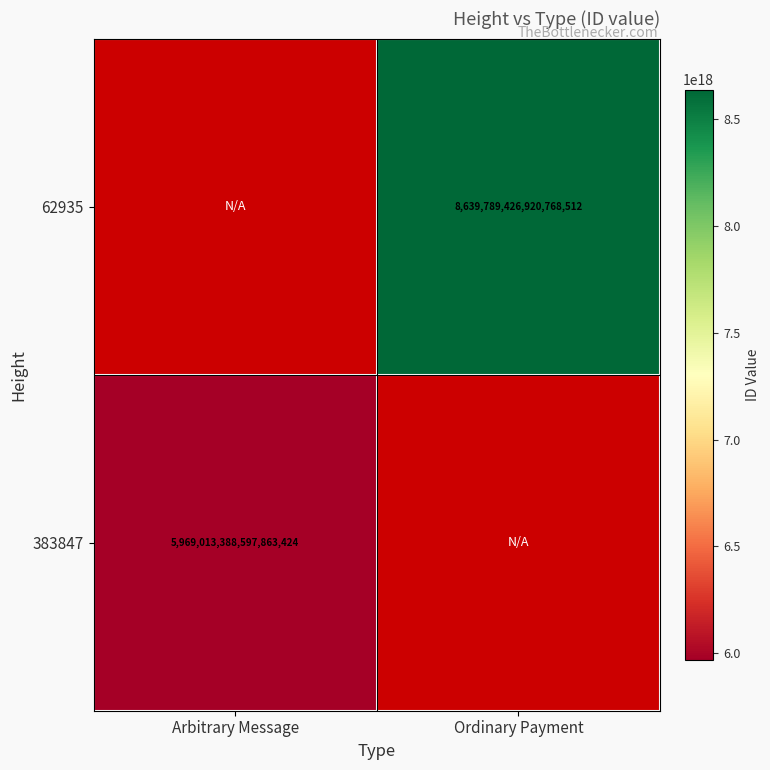

Is it true that 383847 equals 2713103495824968192 at Arbitrary Message?

False